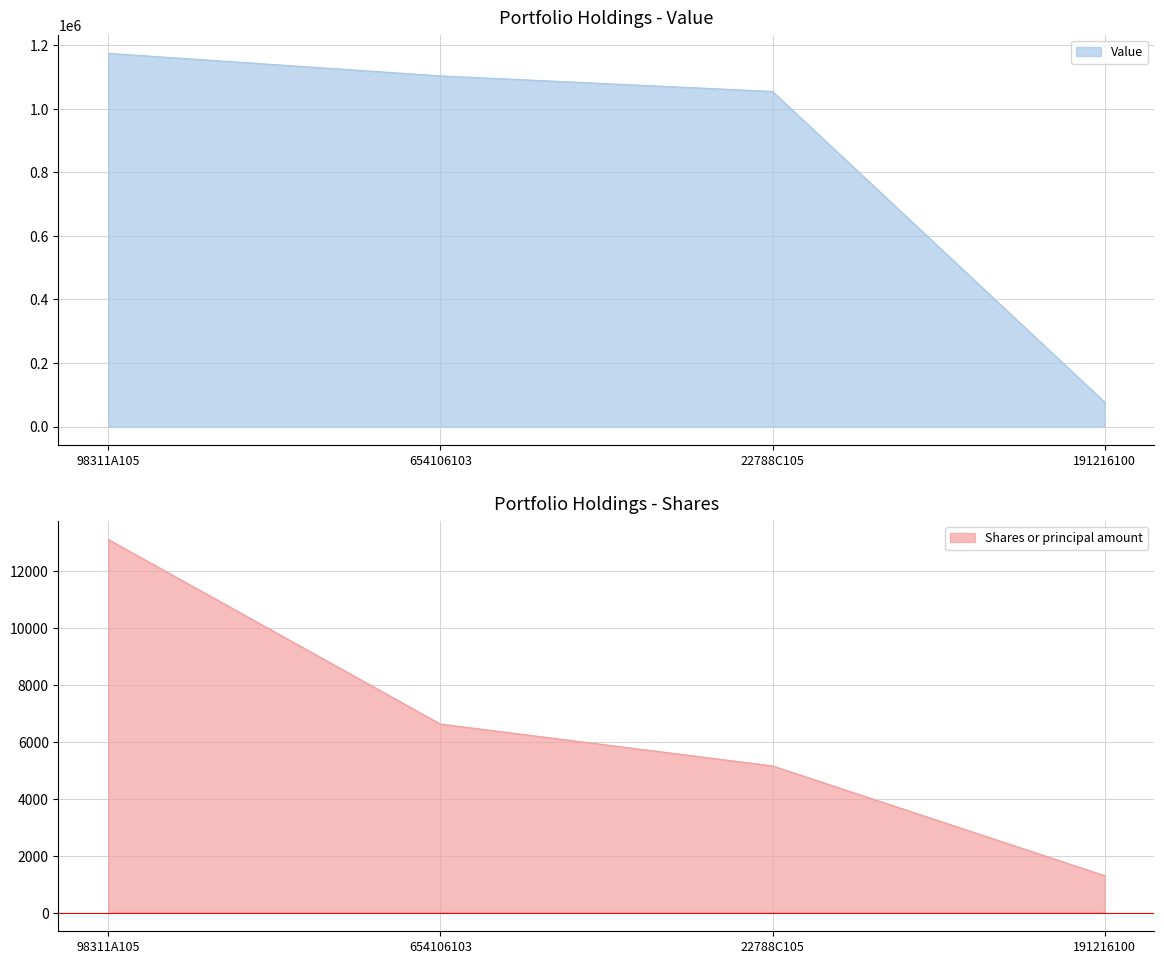

Is it true that Value equals 643656 at 654106103?

False